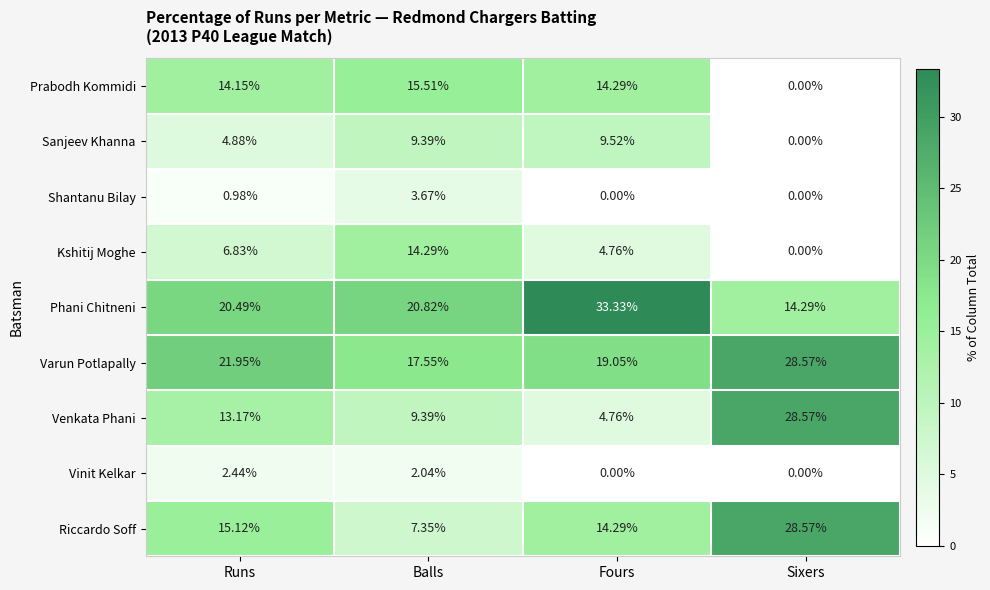

At which label is Phani Chitneni closest to 23?

Balls